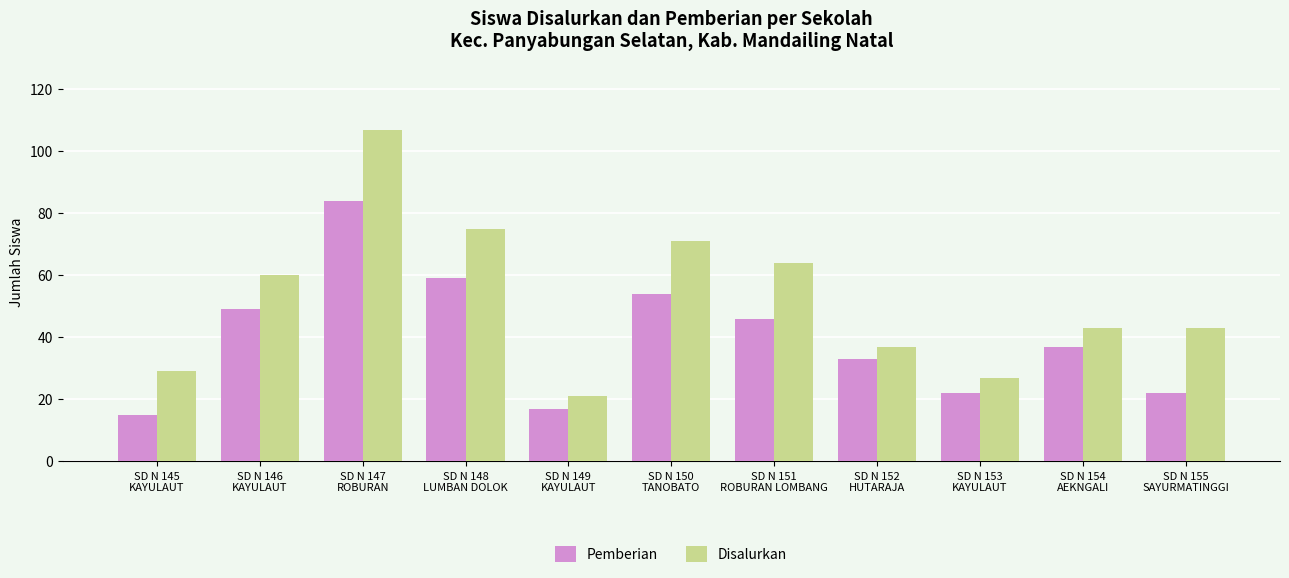

What are all the series names shown in the legend?

Pemberian, Disalurkan